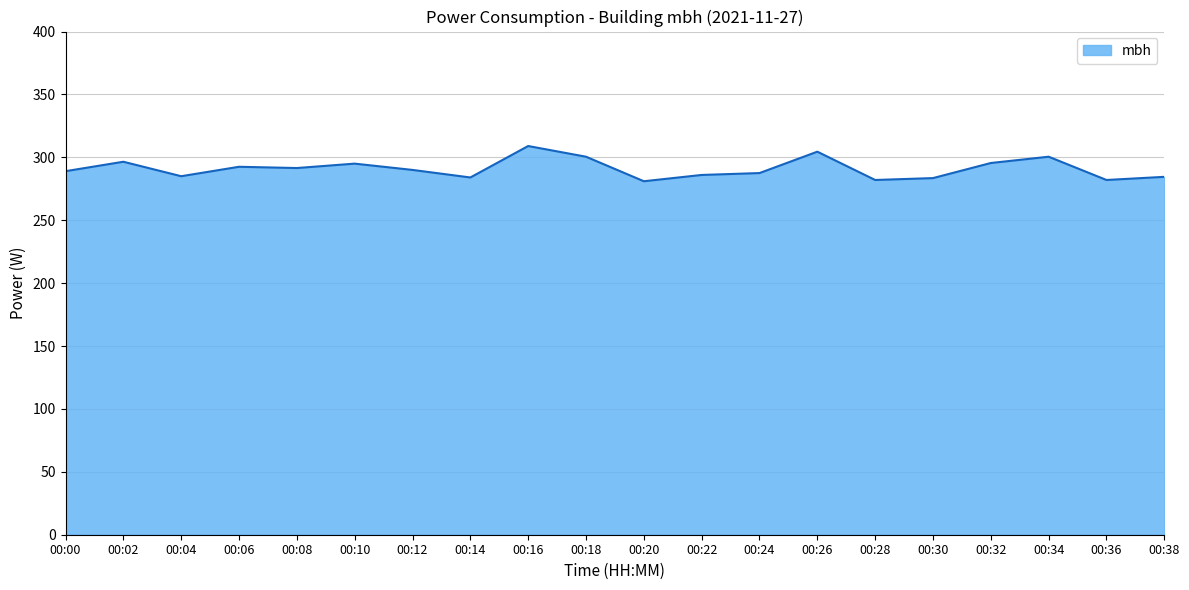

The value at 00:06 is 191.9. True or false?

False